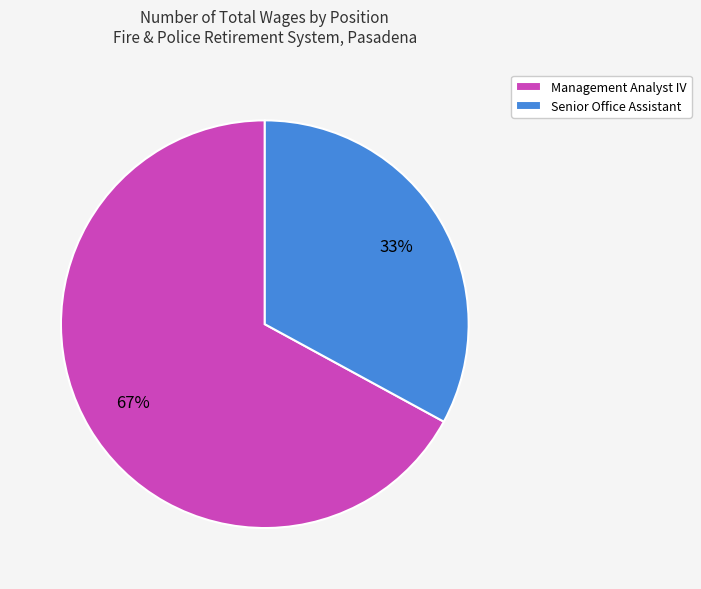

Approximately how many times larger is the value at Management Analyst IV compared to Senior Office Assistant?

2.0